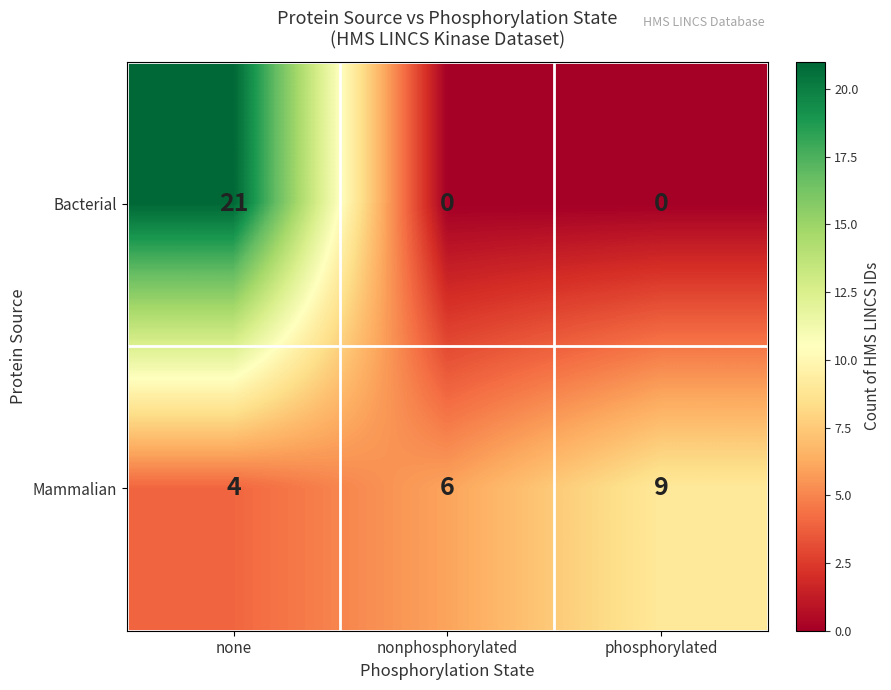

Which series has the largest range (max minus min)?

Bacterial